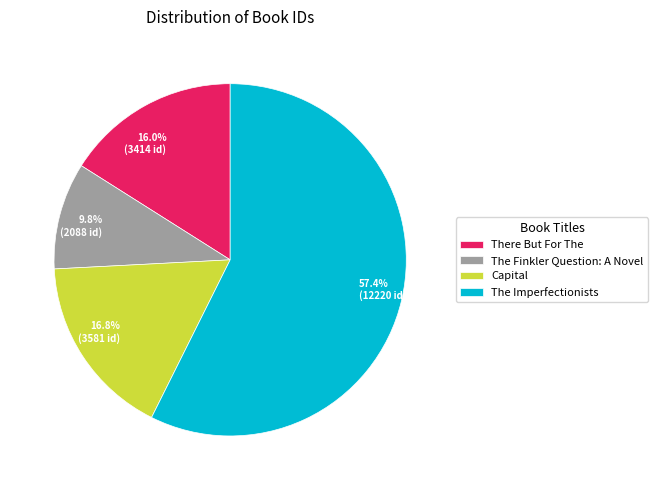

The Capital slice represents 17% of the pie. True or false?

True